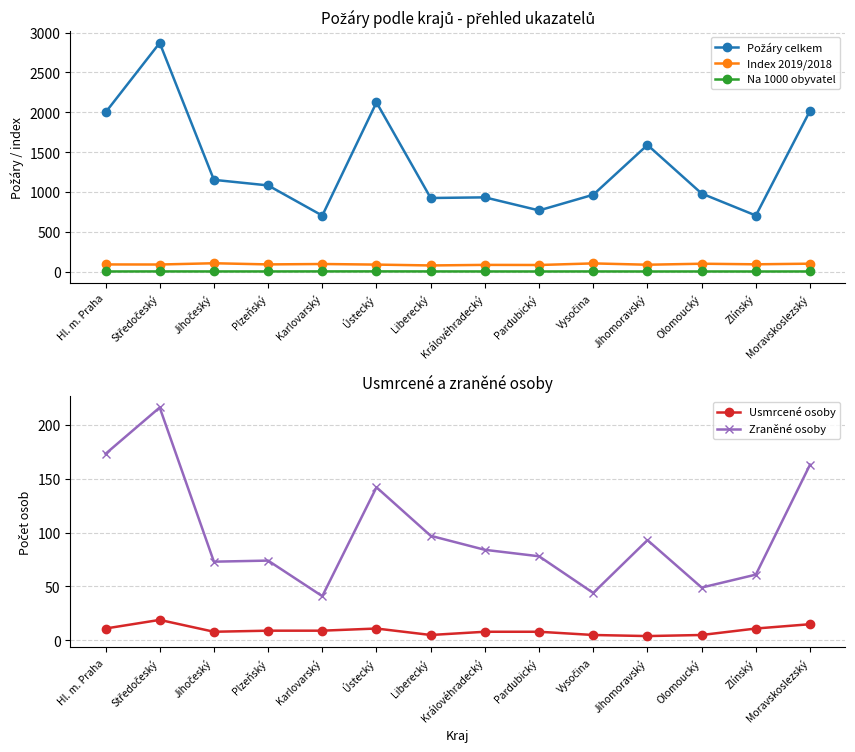

Reading right to left, transcribe all the data shown in this chart.

Požáry celkem: Moravskoslezský=2020.0	Zlínský=704.0	Olomoucký=980.0	Jihomoravský=1590.0	Vysočina=965.0	Pardubický=768.0	Královéhradecký=932.0	Liberecký=924.0	Ústecký=2124.0	Karlovarský=703.0	Plzeňský=1082.0	Jihočeský=1152.0	Středočeský=2871.0	Hl. m. Praha=1998.0
Index 2019/2018: Moravskoslezský=99.4	Zlínský=91.5	Olomoucký=98.8	Jihomoravský=86.2	Vysočina=102.9	Pardubický=82.8	Královéhradecký=84.2	Liberecký=77.1	Ústecký=87.8	Karlovarský=95.3	Plzeňský=90.2	Jihočeský=104.8	Středočeský=88.9	Hl. m. Praha=89.8
Na 1000 obyvatel: Moravskoslezský=1.7	Zlínský=1.2	Olomoucký=1.6	Jihomoravský=1.3	Vysočina=1.9	Pardubický=1.5	Královéhradecký=1.7	Liberecký=2.1	Ústecký=2.6	Karlovarský=2.4	Plzeňský=1.8	Jihočeský=1.8	Středočeský=2.1	Hl. m. Praha=1.5
Usmrcené osoby: Moravskoslezský=15.0	Zlínský=11.0	Olomoucký=5.0	Jihomoravský=4.0	Vysočina=5.0	Pardubický=8.0	Královéhradecký=8.0	Liberecký=5.0	Ústecký=11.0	Karlovarský=9.0	Plzeňský=9.0	Jihočeský=8.0	Středočeský=19.0	Hl. m. Praha=11.0
Zraněné osoby: Moravskoslezský=163.0	Zlínský=61.0	Olomoucký=49.0	Jihomoravský=93.0	Vysočina=44.0	Pardubický=78.0	Královéhradecký=84.0	Liberecký=97.0	Ústecký=142.0	Karlovarský=41.0	Plzeňský=74.0	Jihočeský=73.0	Středočeský=216.0	Hl. m. Praha=173.0